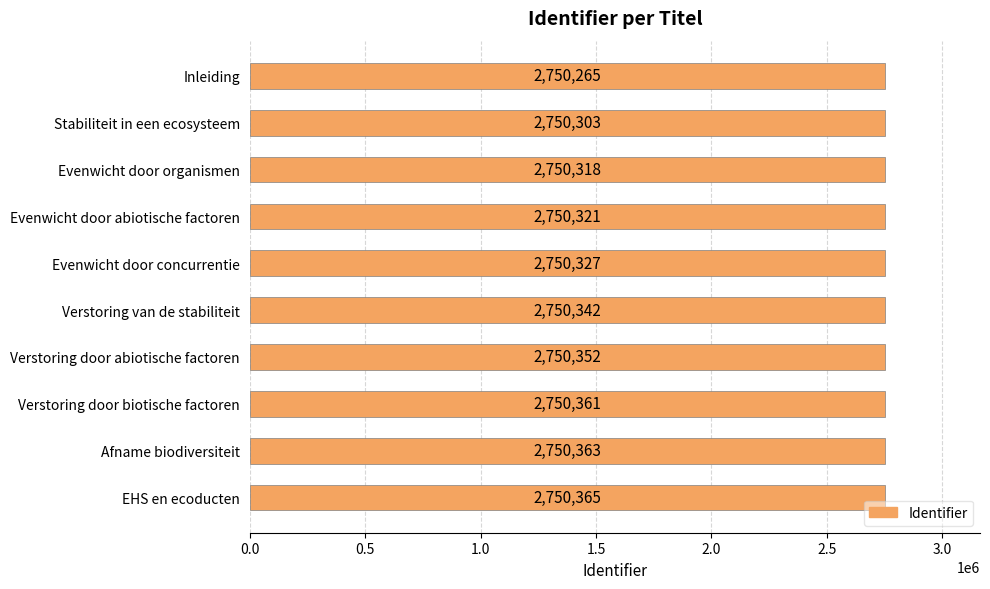

The value at Inleiding is 3643516. True or false?

False